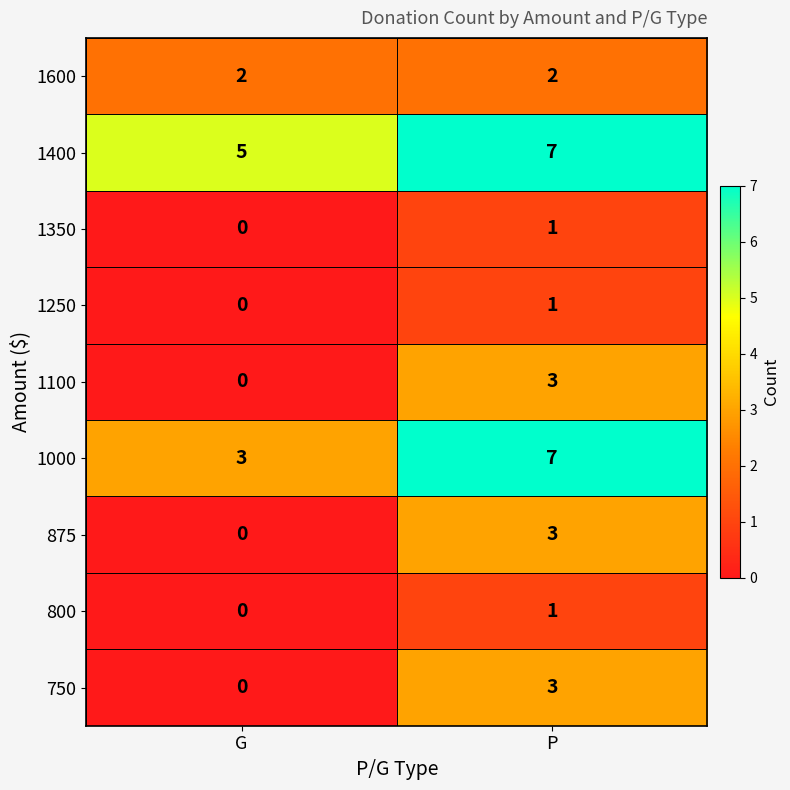

The value of 1000 at G is 3. True or false?

True